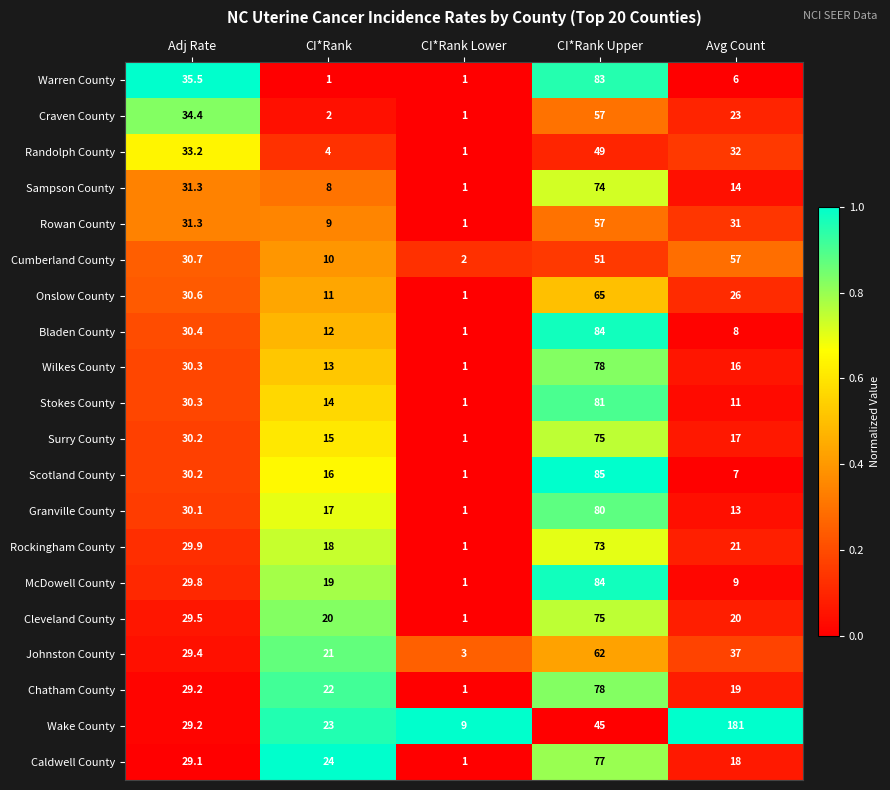

How many data points does each series have?

5